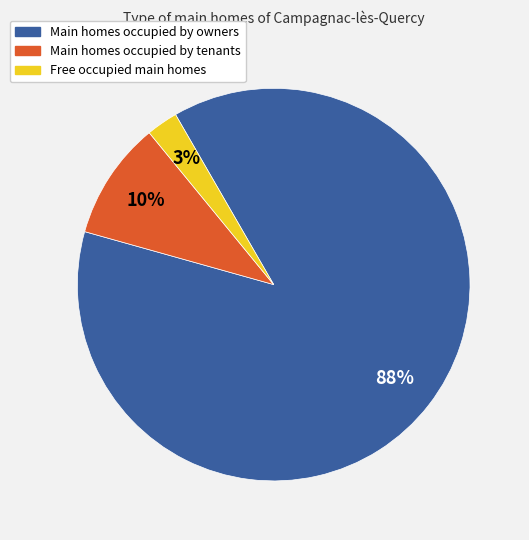

Rank the categories by value from lowest to highest.

Free occupied main homes, Main homes occupied by tenants, Main homes occupied by owners